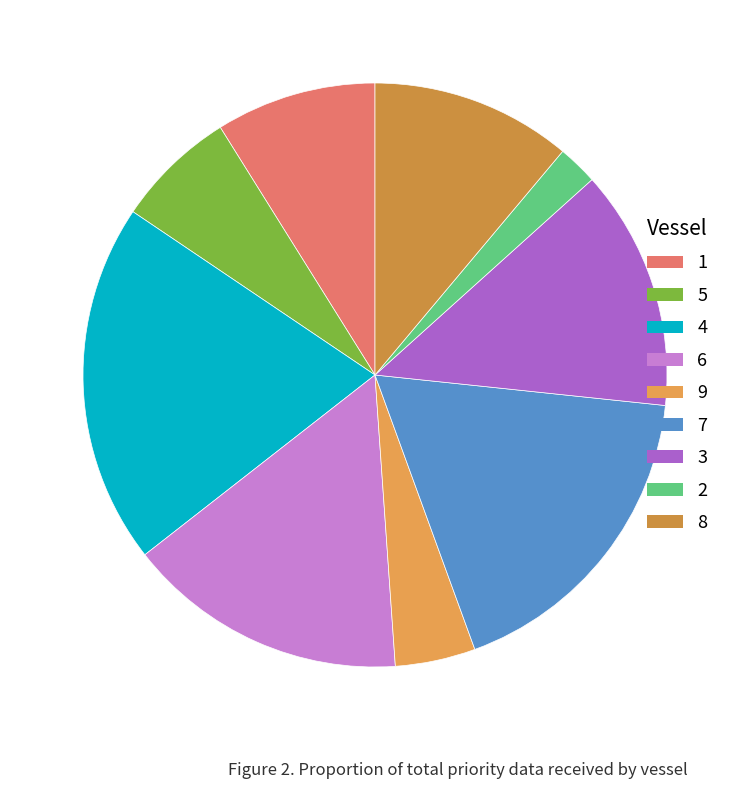

Does 3 represent more than half of the total?

No